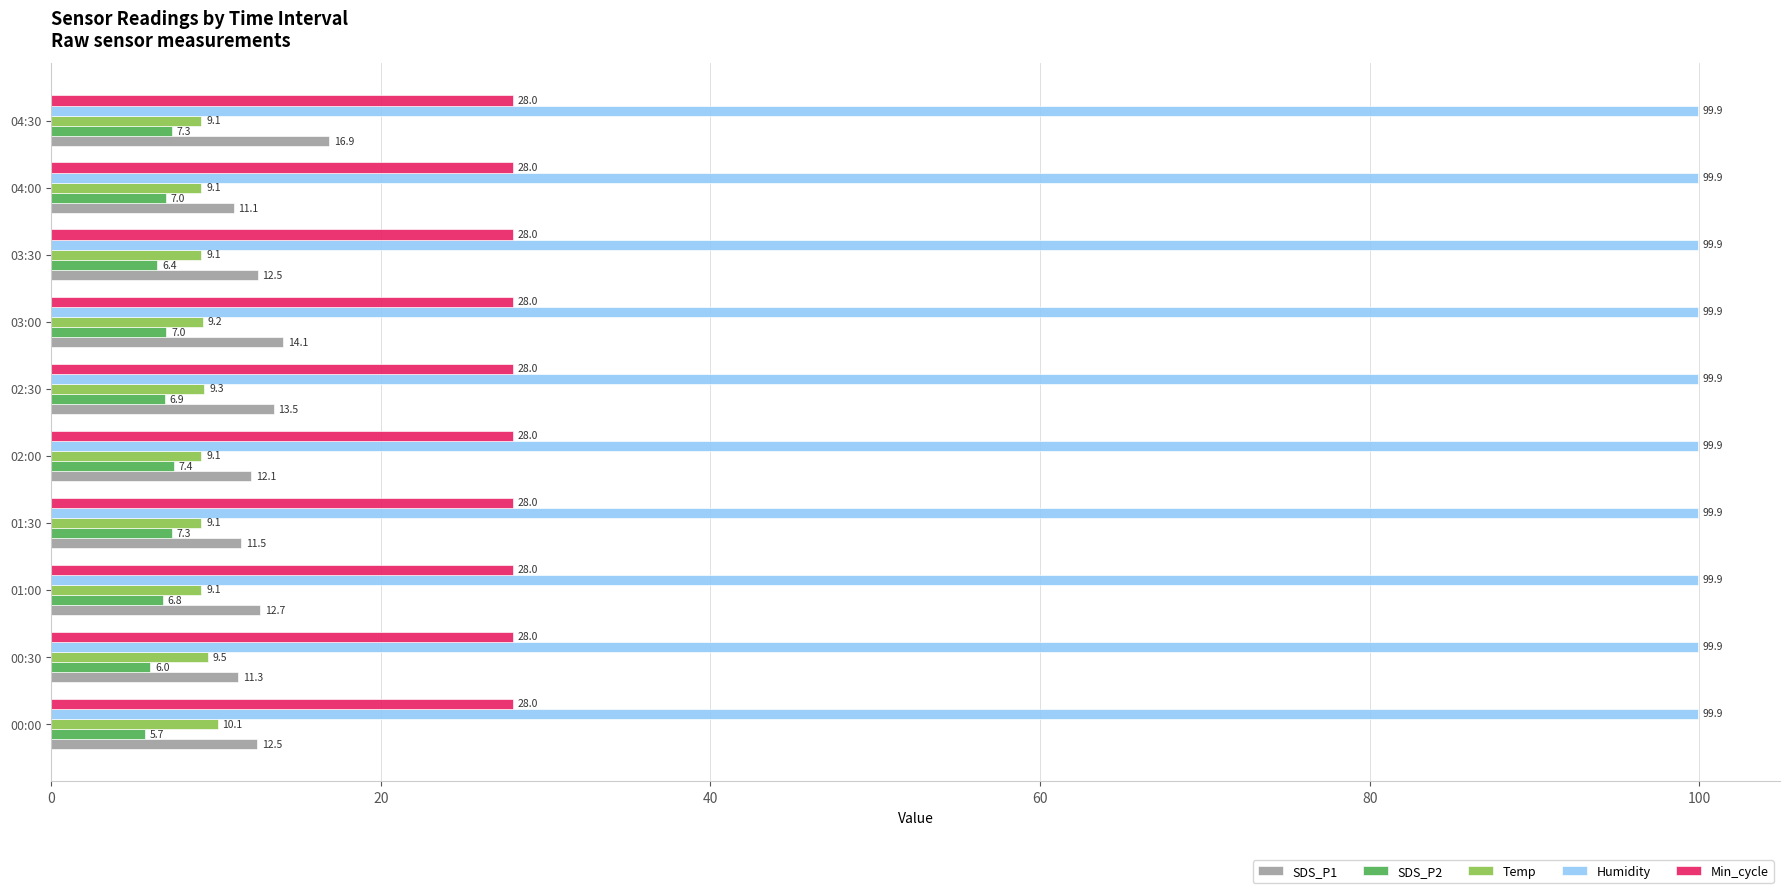

What is the average value of the Temp series?

9.3